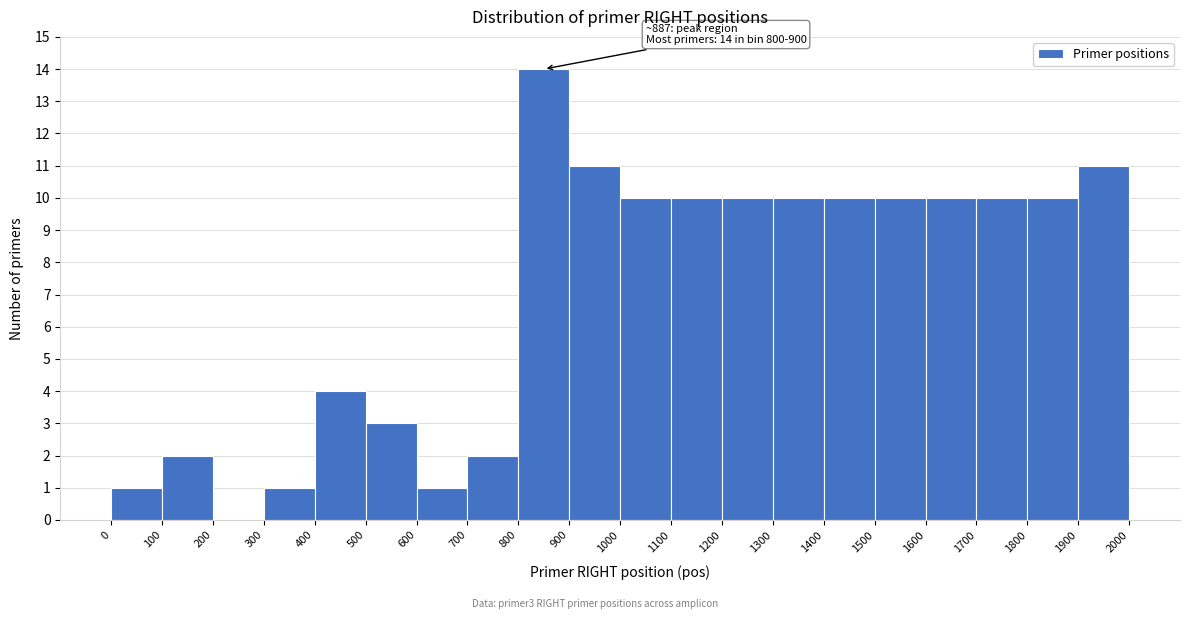

Over which range of the x-axis is the bar tallest?

800 to 900